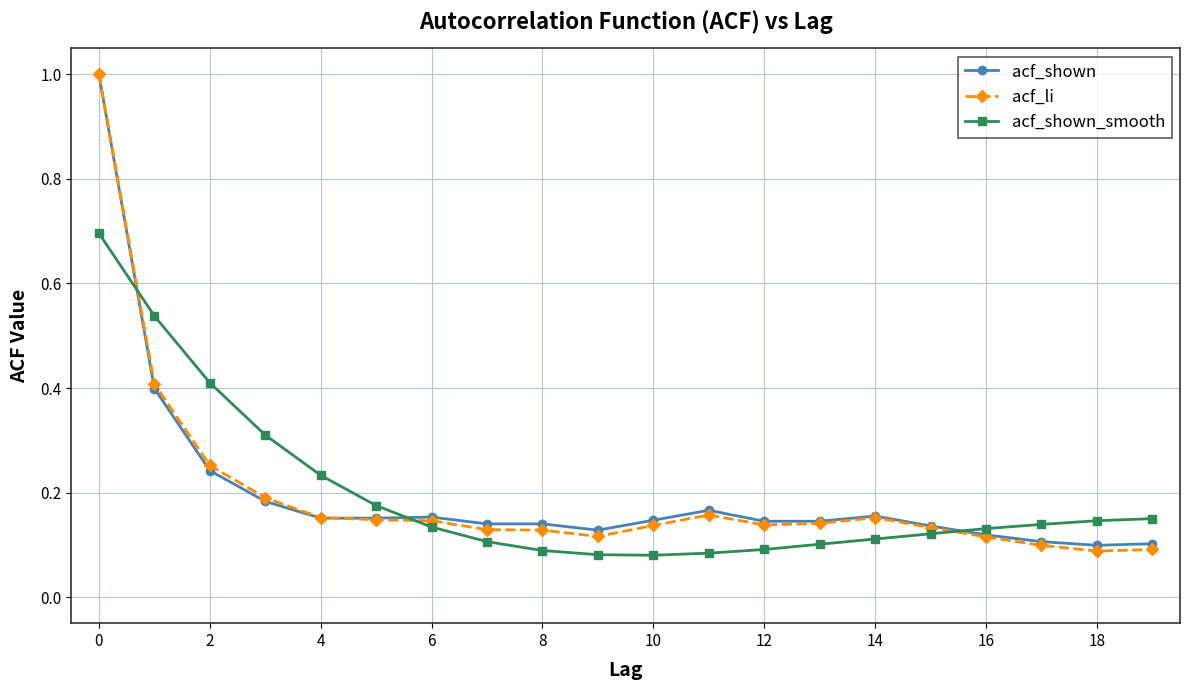

Which series has the largest range (max minus min)?

acf_li